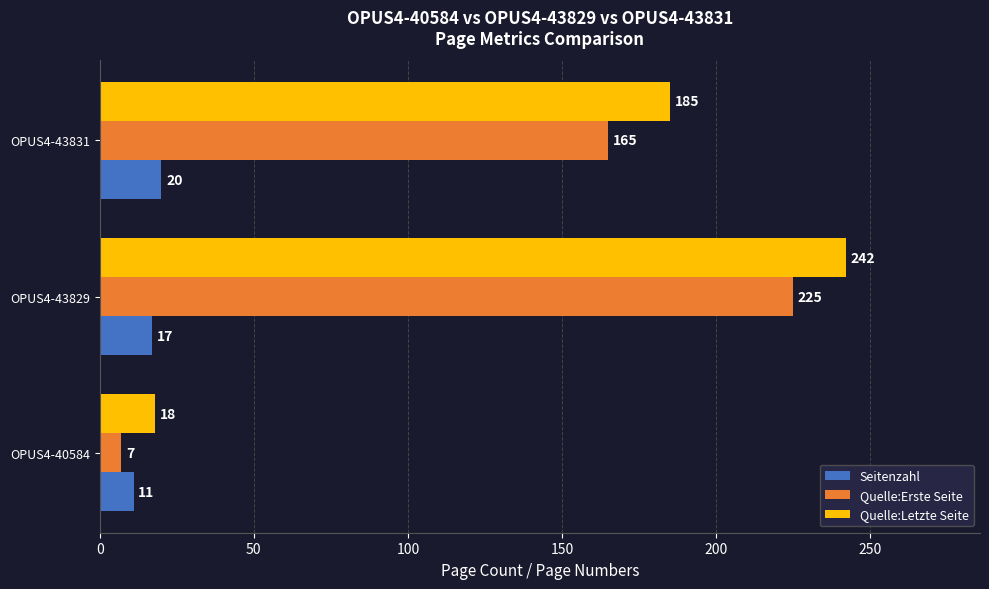

What is the sum of the Quelle:Erste Seite values at OPUS4-43831 and OPUS4-43829?

390